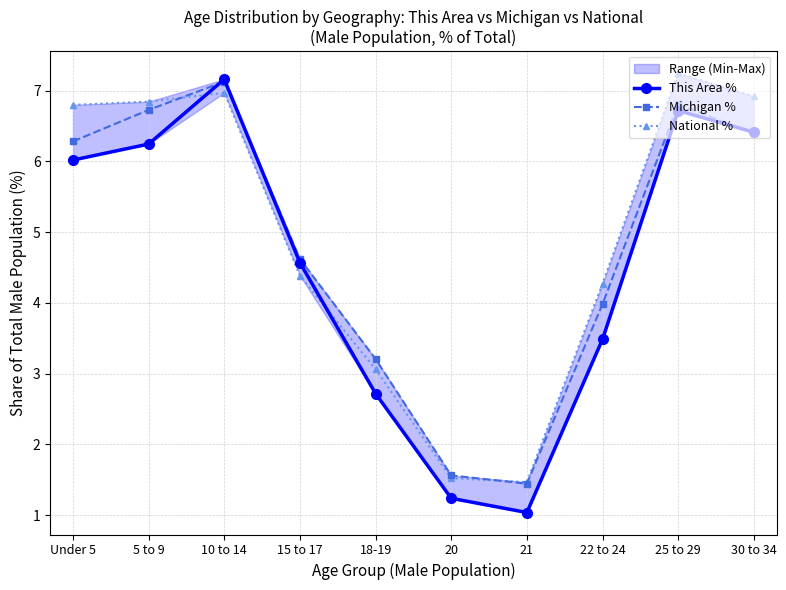

True or false: National % has more than 2 interior local peaks.

False